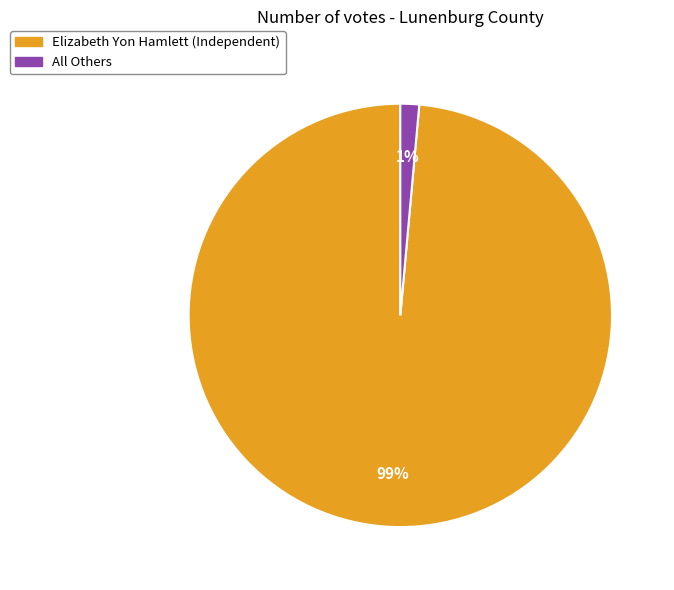

Rank the categories by value from highest to lowest.

Elizabeth Yon Hamlett (Independent), All Others